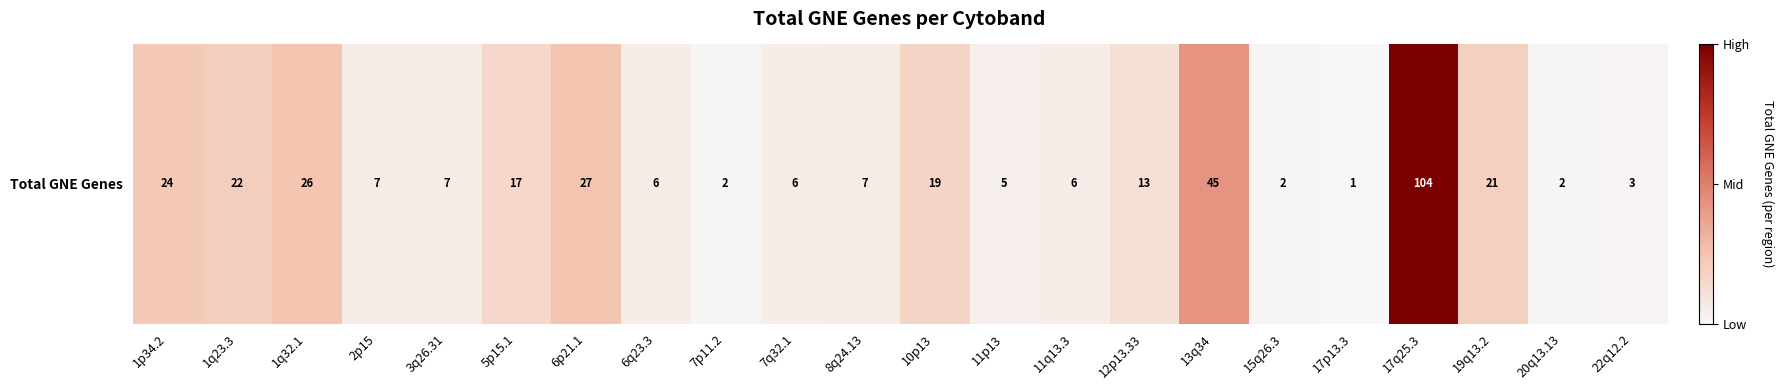

Rank the categories by value from highest to lowest.

17q25.3, 13q34, 6p21.1, 1q32.1, 1p34.2, 1q23.3, 19q13.2, 10p13, 5p15.1, 12p13.33, 2p15, 3q26.31, 8q24.13, 6q23.3, 7q32.1, 11q13.3, 11p13, 22q12.2, 7p11.2, 15q26.3, 20q13.13, 17p13.3